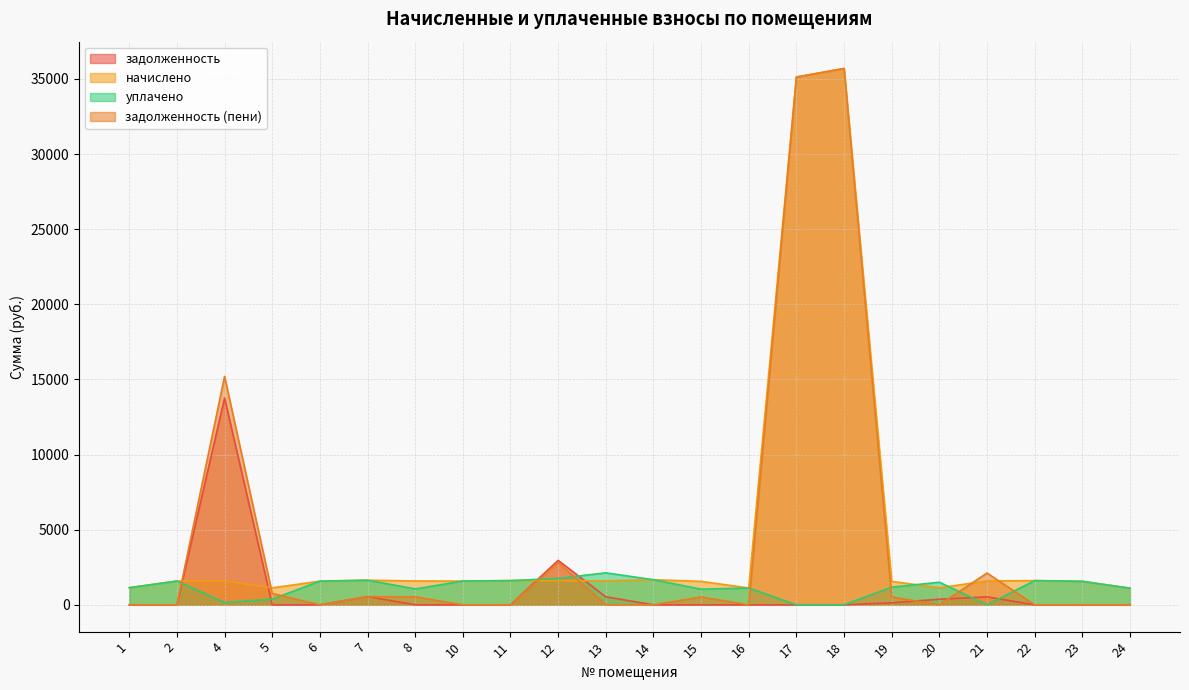

How many values in задолженность are above zero?

7